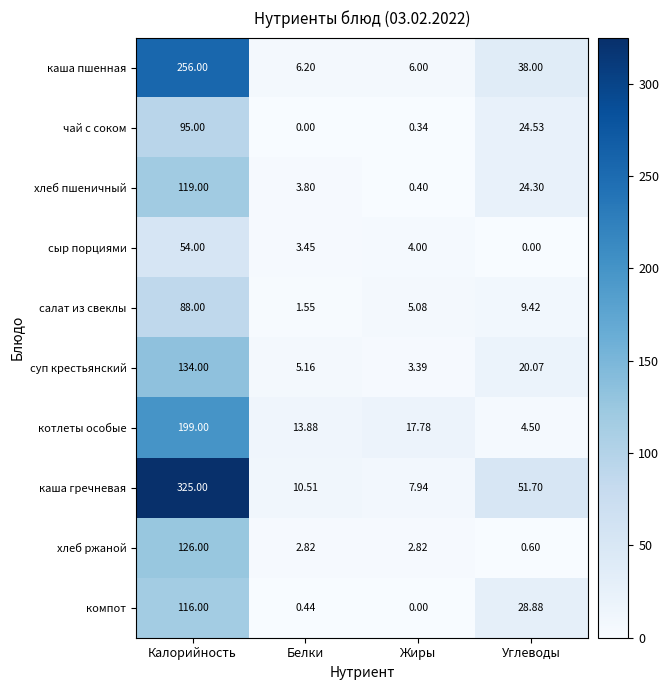

At which label is салат из свеклы closest to 44?

Углеводы